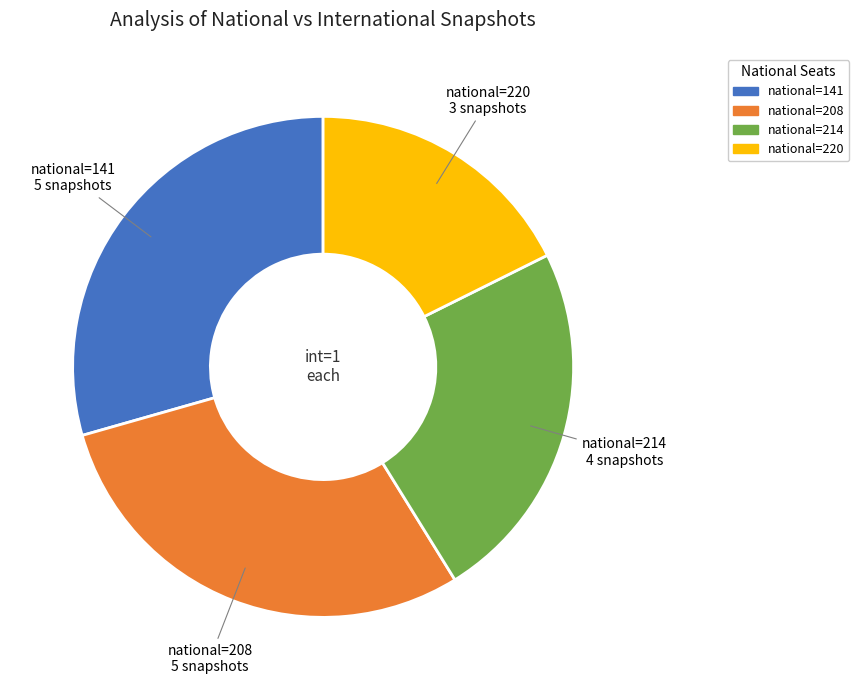

Is there a majority slice in this chart?

No